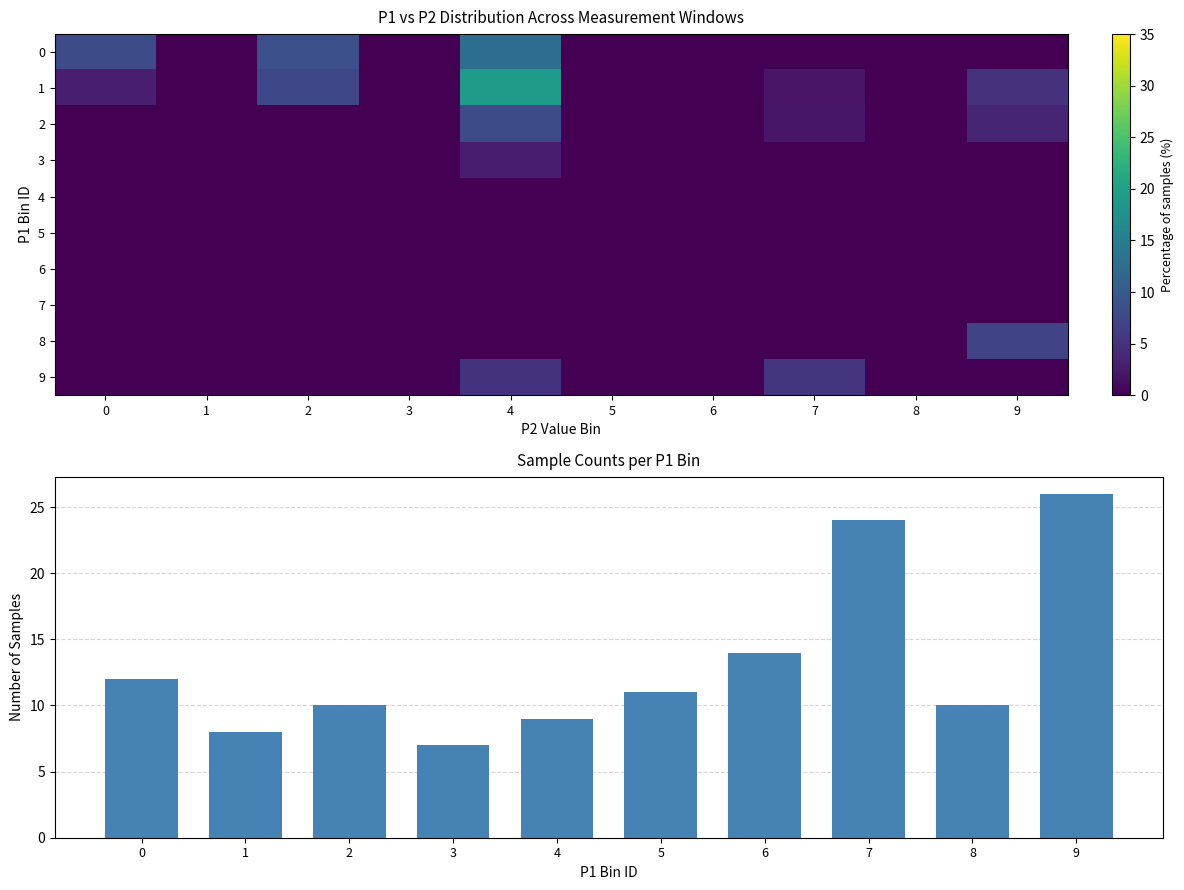

What is the maximum value for 0?

12.7